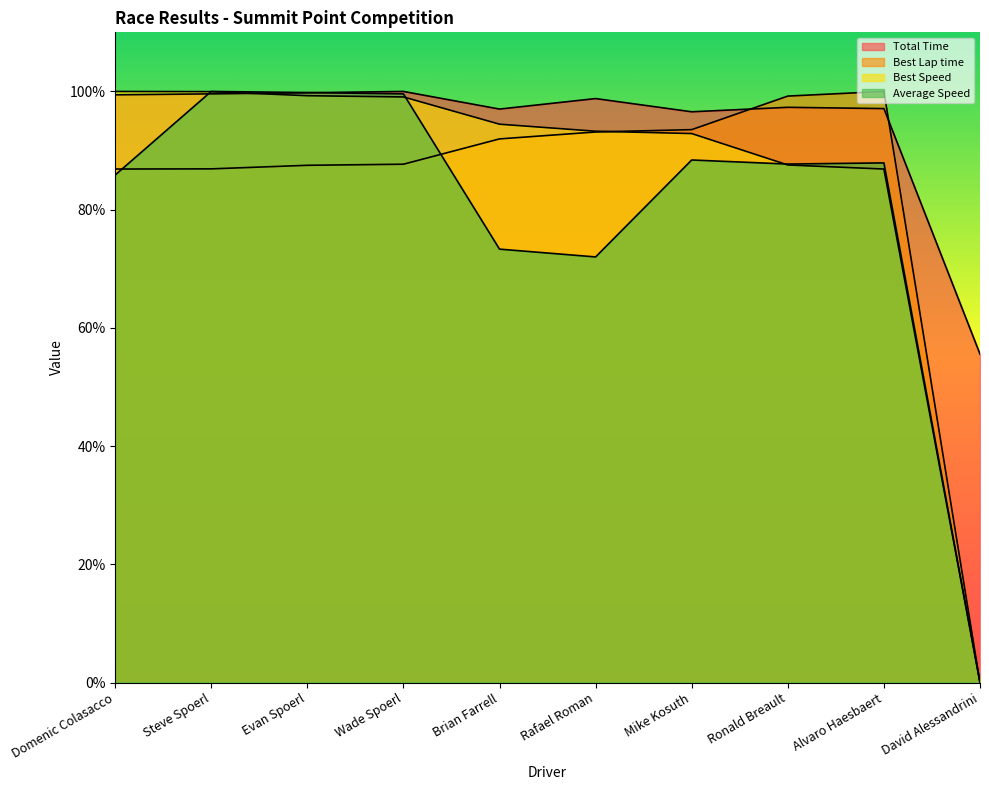

What is the maximum value shown in the chart?

100.0